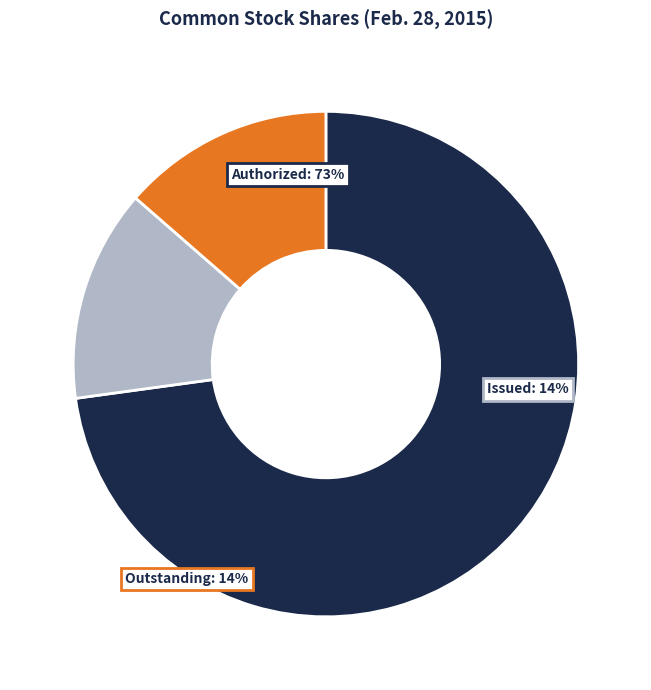

Is it true that Common stock, shares authorized is 73% of the pie?

True